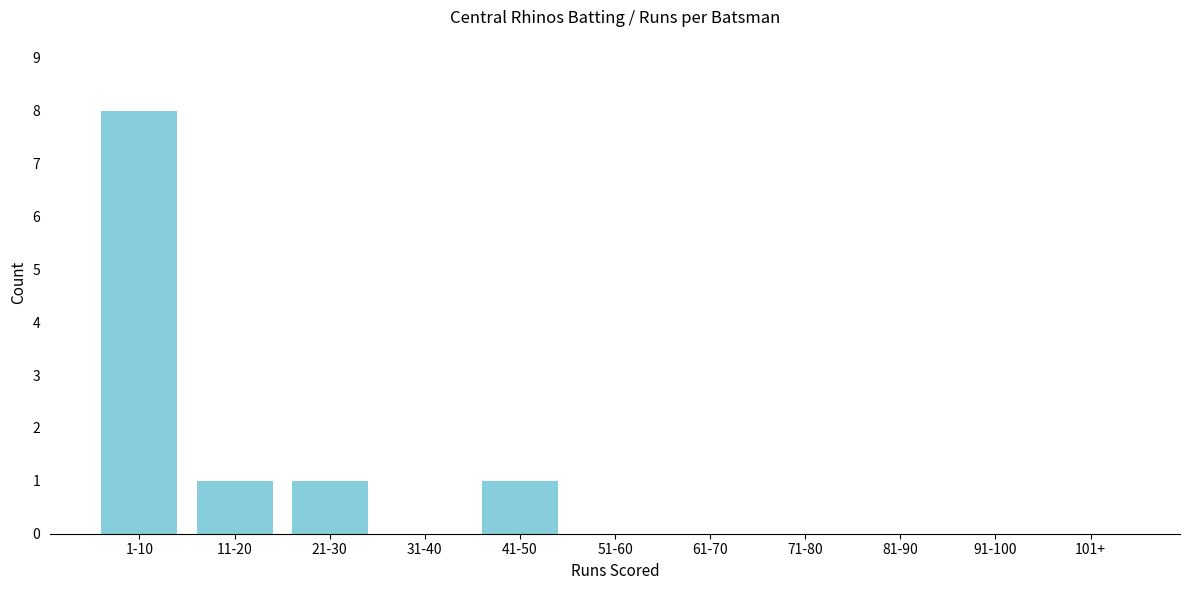

Reading right to left, list all the values displayed in this chart.

101+=0	91-100=0	81-90=0	71-80=0	61-70=0	51-60=0	41-50=1	31-40=0	21-30=1	11-20=1	1-10=8